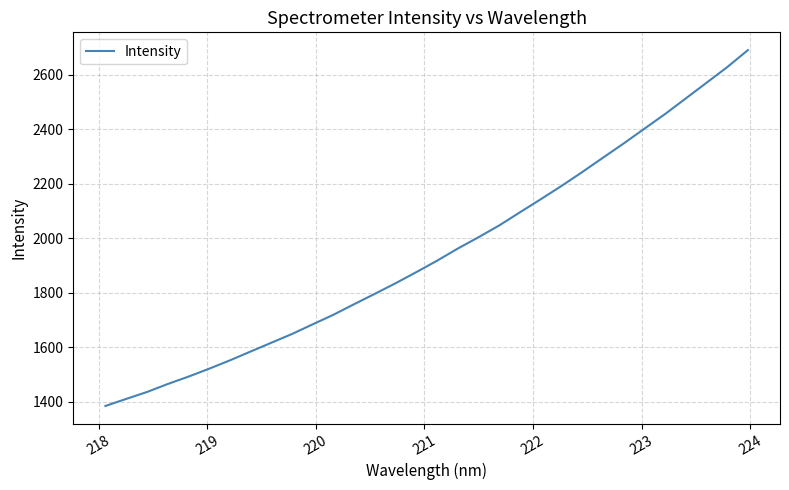

What is the minimum value shown in the chart?

1384.4